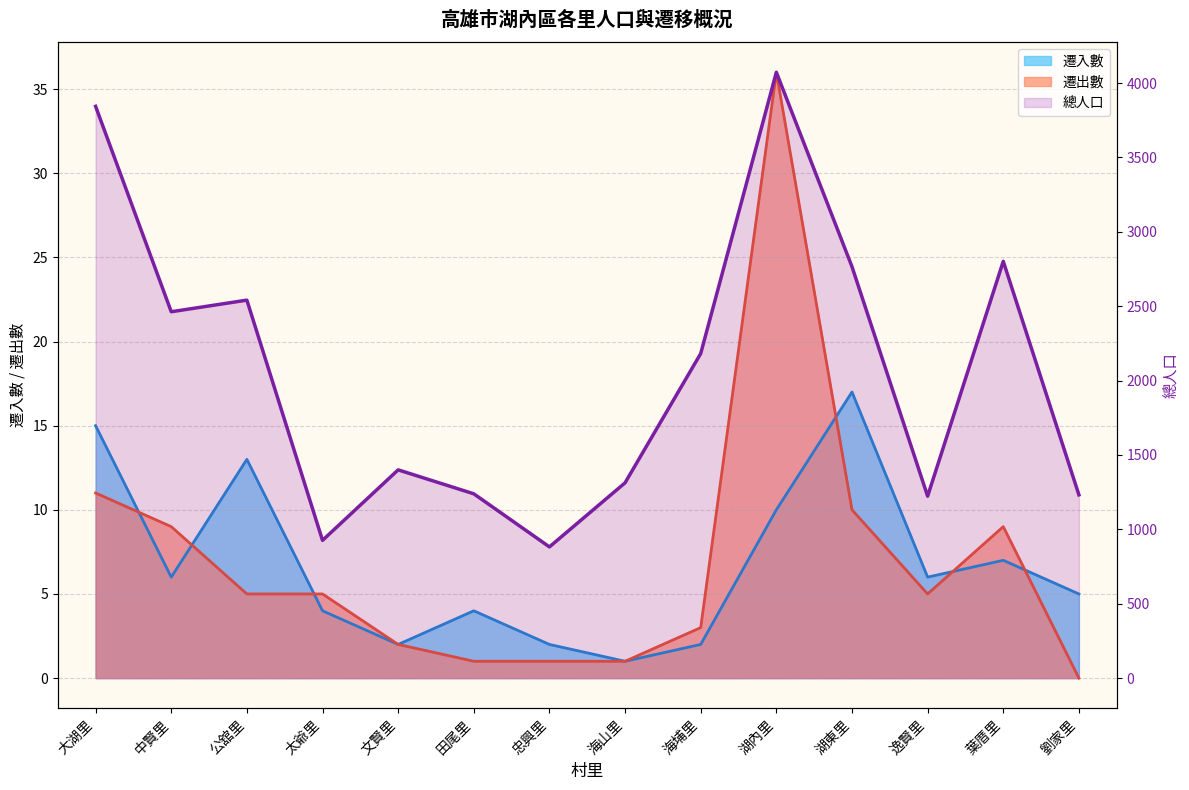

True or false: 遷入數 has more than 1 points higher than both neighbors.

True